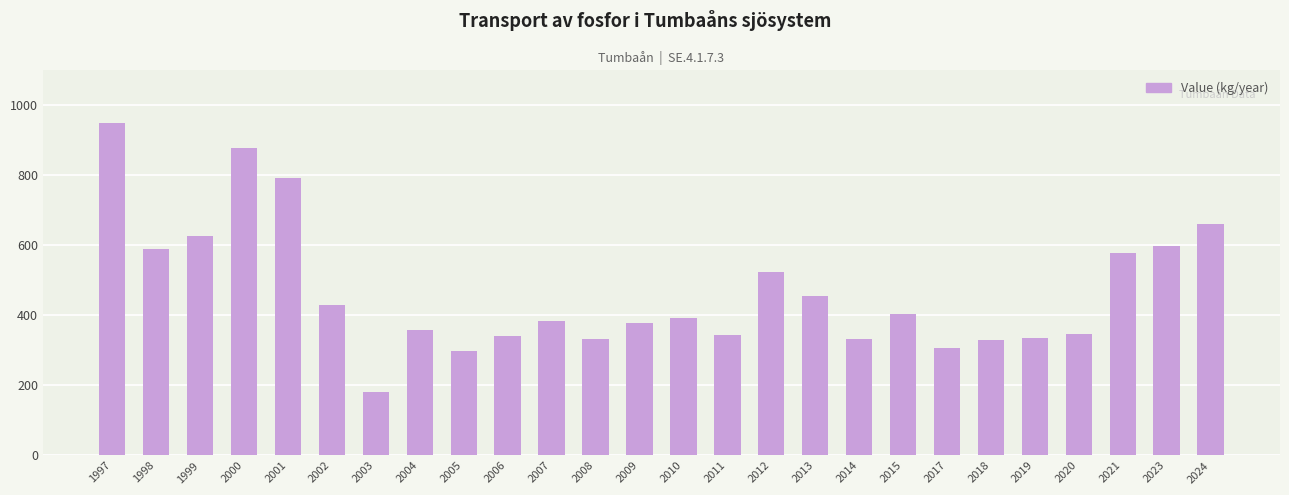

How many distinct data groups are displayed?

1